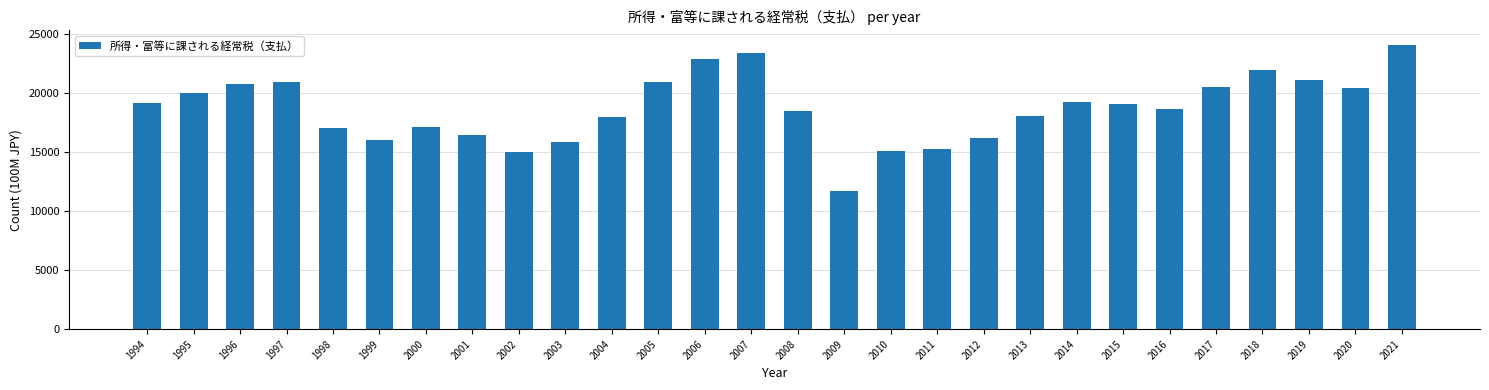

Approximately how many times larger is the value at 2007 compared to 1995?

1.2